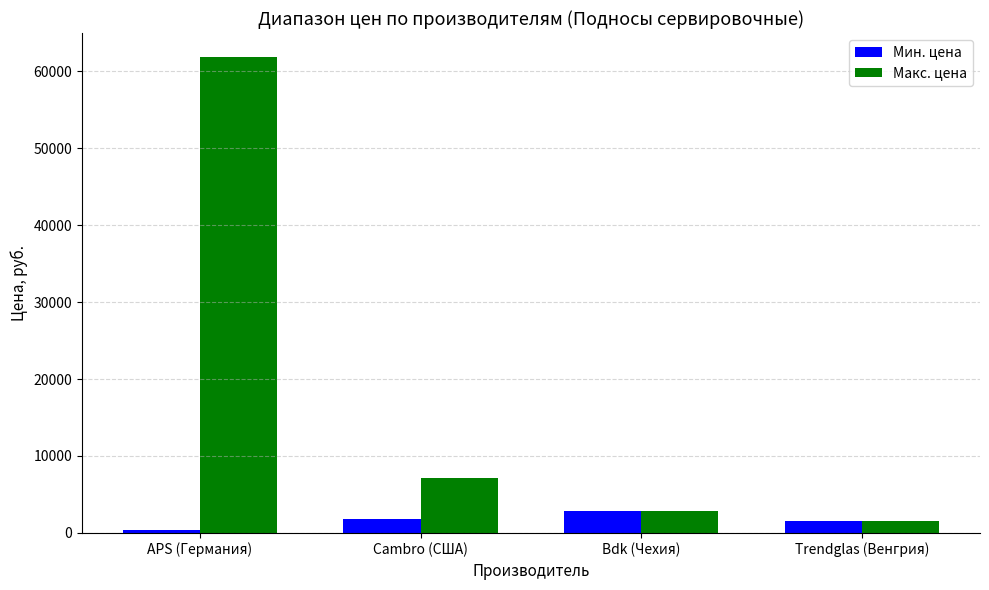

What is the sum of the Мин. цена values at Cambro (США) and APS (Германия)?

2264